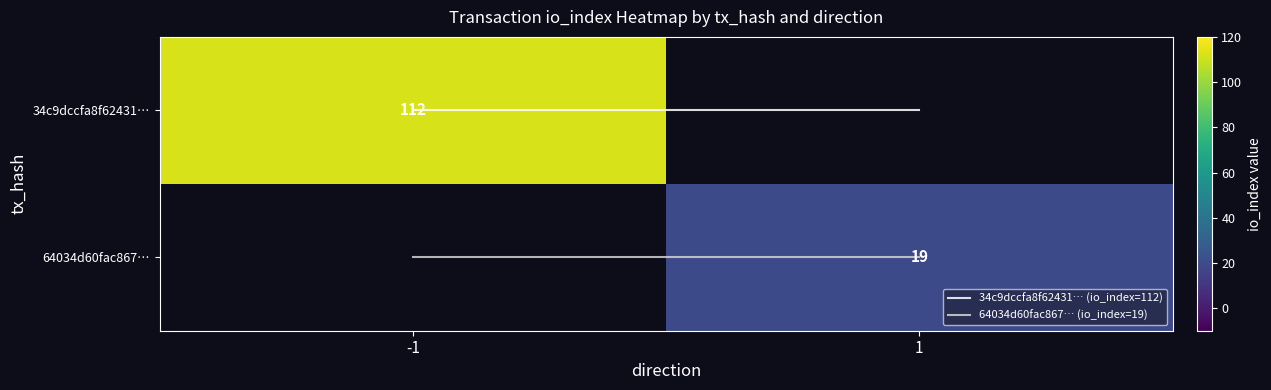

What is the greatest value displayed?

112.0